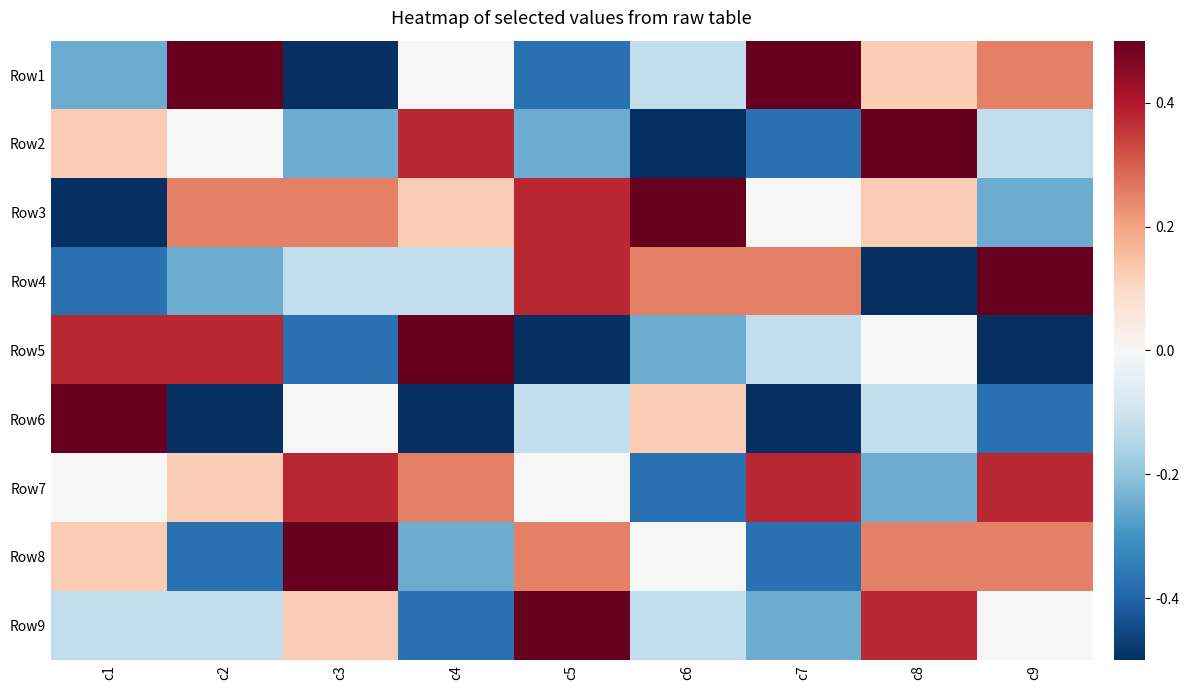

Reading right to left, extract all data points from this chart.

Row1: c9=0.5	c8=0.2	c7=1.0	c6=-0.2	c5=-0.8	c4=0.0	c3=-1.0	c2=1.0	c1=-0.5
Row2: c9=-0.2	c8=1.0	c7=-0.8	c6=-1.0	c5=-0.5	c4=0.8	c3=-0.5	c2=0.0	c1=0.2
Row3: c9=-0.5	c8=0.2	c7=0.0	c6=1.0	c5=0.8	c4=0.2	c3=0.5	c2=0.5	c1=-1.0
Row4: c9=1.0	c8=-1.0	c7=0.5	c6=0.5	c5=0.8	c4=-0.2	c3=-0.2	c2=-0.5	c1=-0.8
Row5: c9=-1.0	c8=0.0	c7=-0.2	c6=-0.5	c5=-1.0	c4=1.0	c3=-0.8	c2=0.8	c1=0.8
Row6: c9=-0.8	c8=-0.2	c7=-1.0	c6=0.2	c5=-0.2	c4=-1.0	c3=0.0	c2=-1.0	c1=1.0
Row7: c9=0.8	c8=-0.5	c7=0.8	c6=-0.8	c5=0.0	c4=0.5	c3=0.8	c2=0.2	c1=0.0
Row8: c9=0.5	c8=0.5	c7=-0.8	c6=0.0	c5=0.5	c4=-0.5	c3=1.0	c2=-0.8	c1=0.2
Row9: c9=0.0	c8=0.8	c7=-0.5	c6=-0.2	c5=1.0	c4=-0.8	c3=0.2	c2=-0.2	c1=-0.2